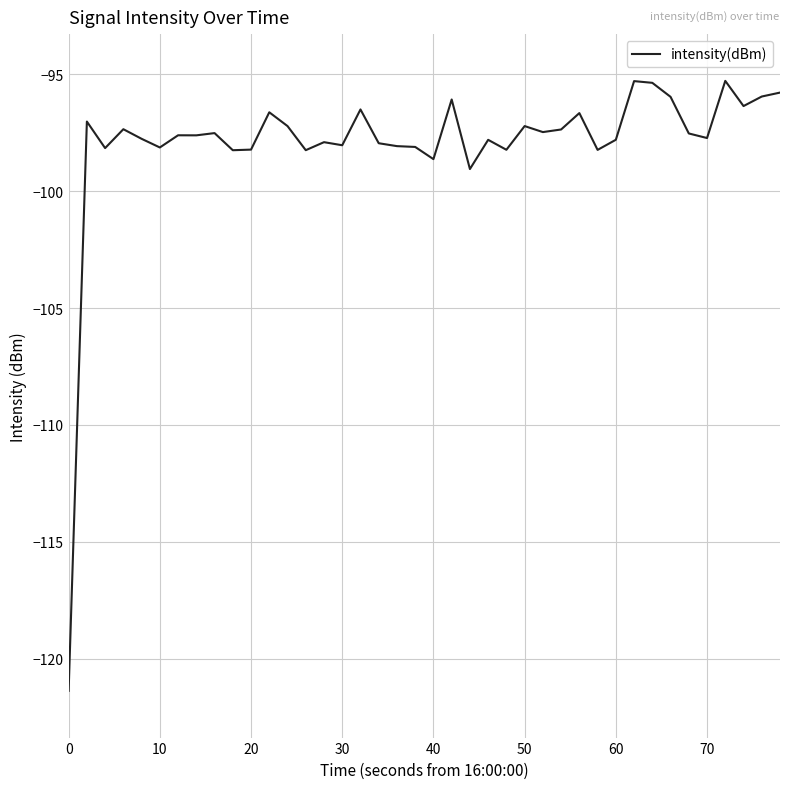

What is the minimum value shown in the chart?

-121.4